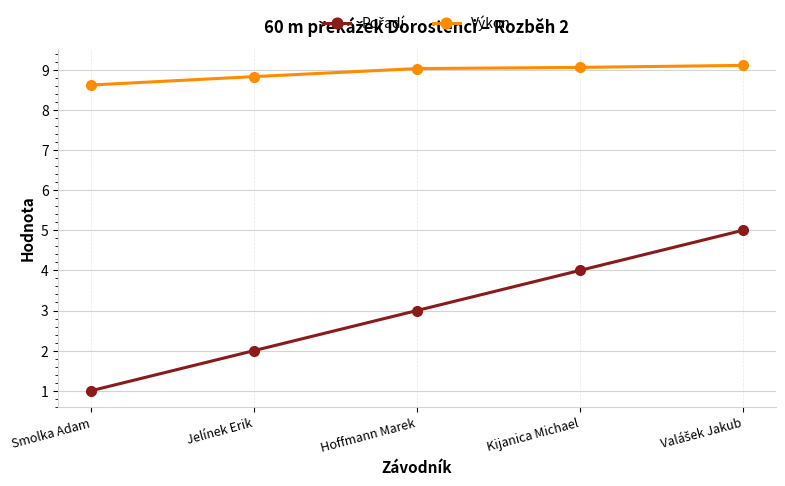

At which label is Výkon closest to 8?

Smolka Adam